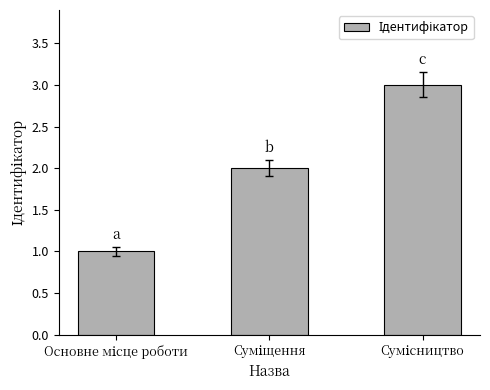

What is the sum of all values?

6